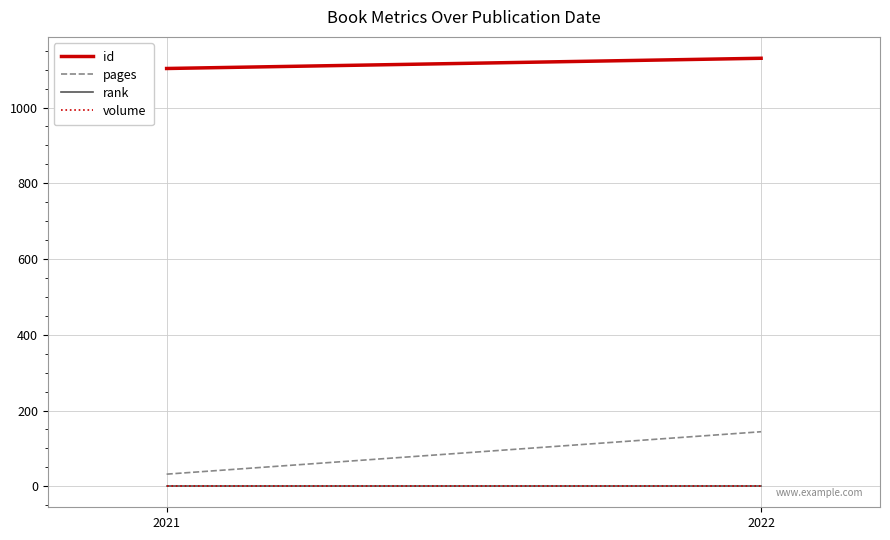

Which series changed the most between 2021 and 2022?

pages